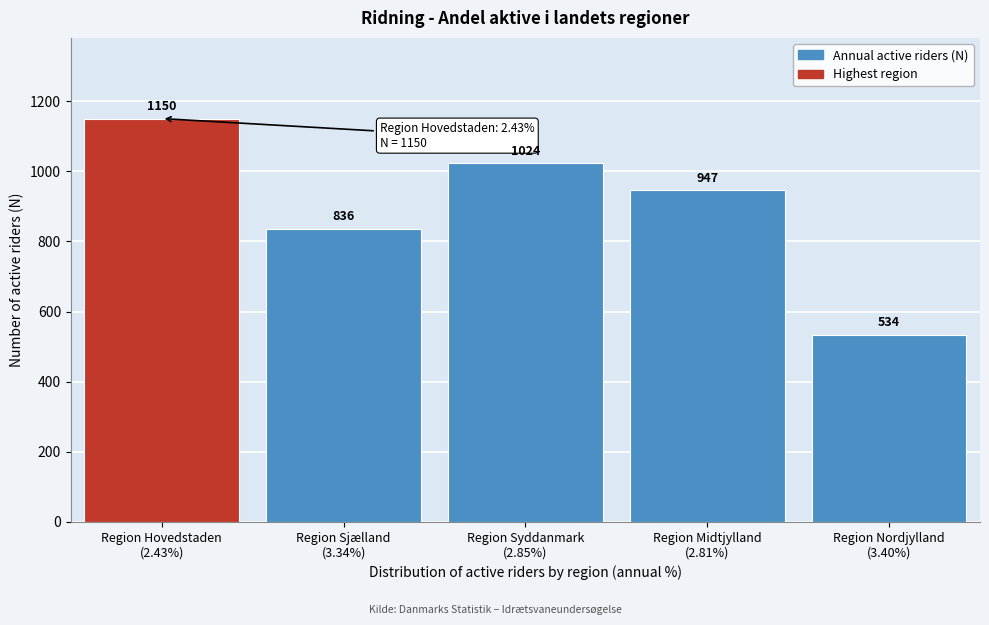

Reading left to right, transcribe all the data shown in this chart.

1150	836	1024	947	534